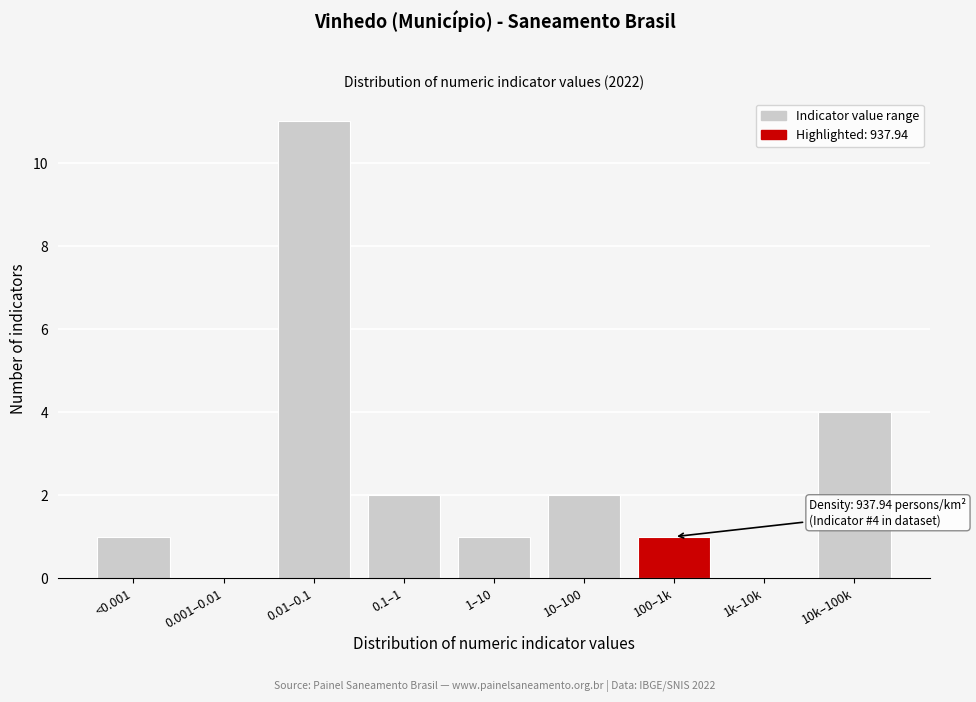

Reading right to left, transcribe all the data shown in this chart.

10k–100k=4	1k–10k=0	100–1k=1	10–100=2	1–10=1	0.1–1=2	0.01–0.1=11	0.001–0.01=0	<0.001=1